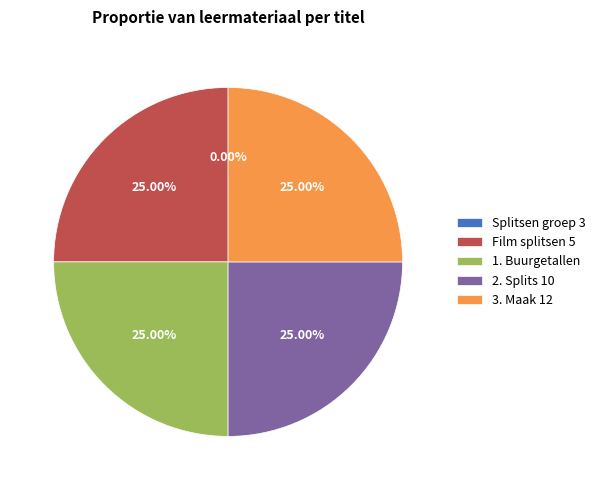

Approximately how many times larger is the value at 3. Maak 12 compared to 2. Splits 10?

1.0